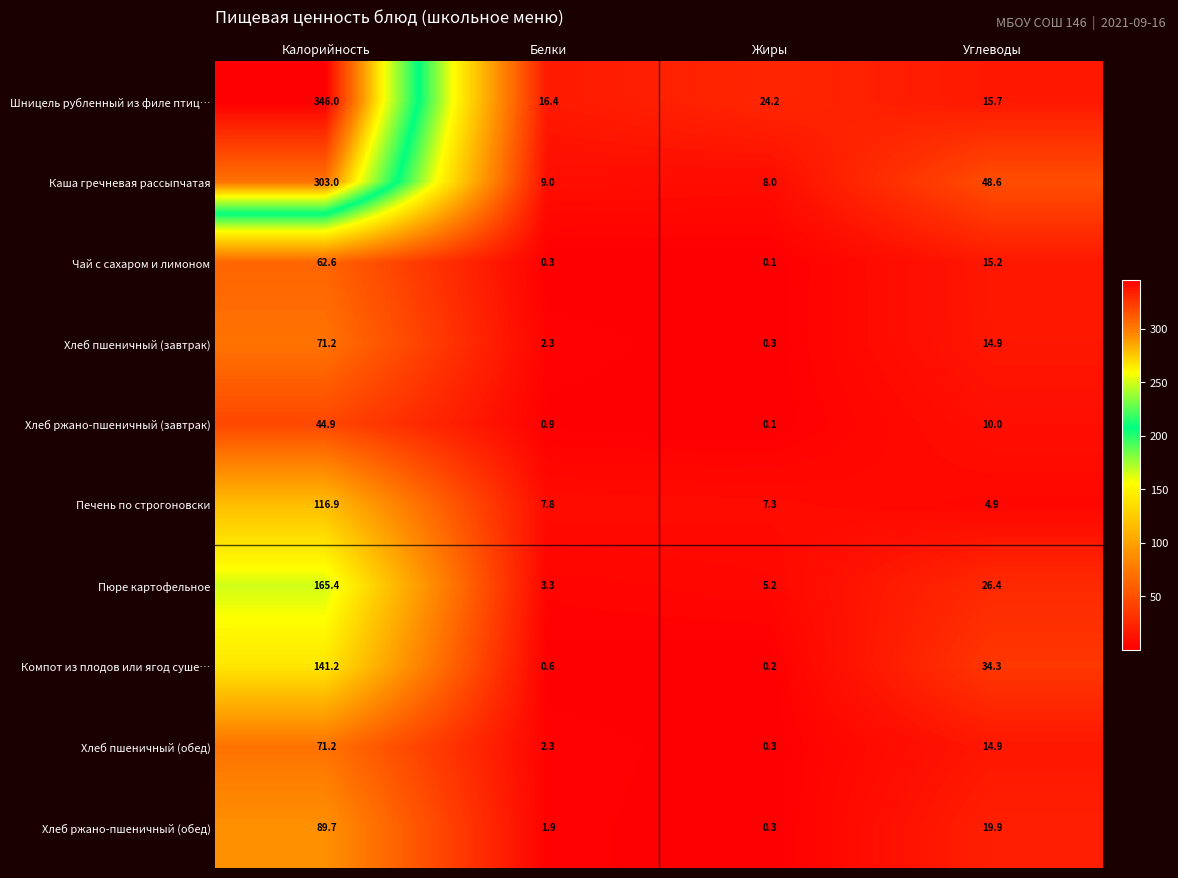

Which series has the largest range (max minus min)?

Шницель рубленный из филе птиц…